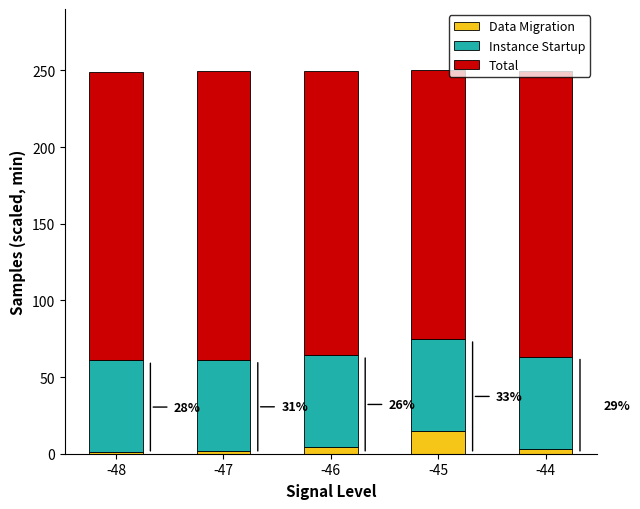

What are all the series names shown in the legend?

Data Migration, Instance Startup, Total